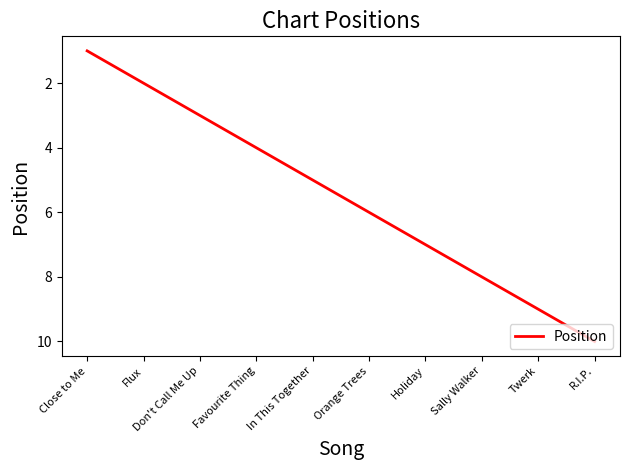

Which has a higher value, Flux or Sally Walker?

Sally Walker